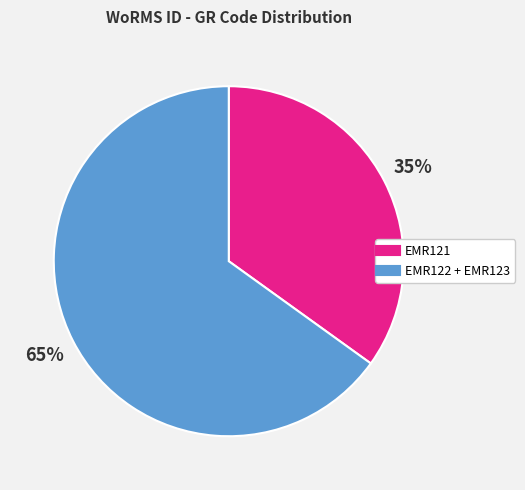

To the nearest percent, what is the difference between the largest and smallest slice percentages?

30%